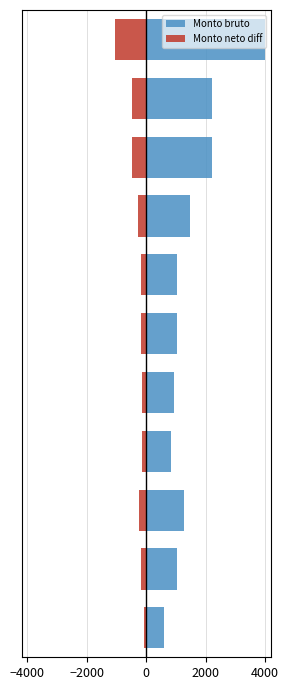

How many distinct data groups are displayed?

2